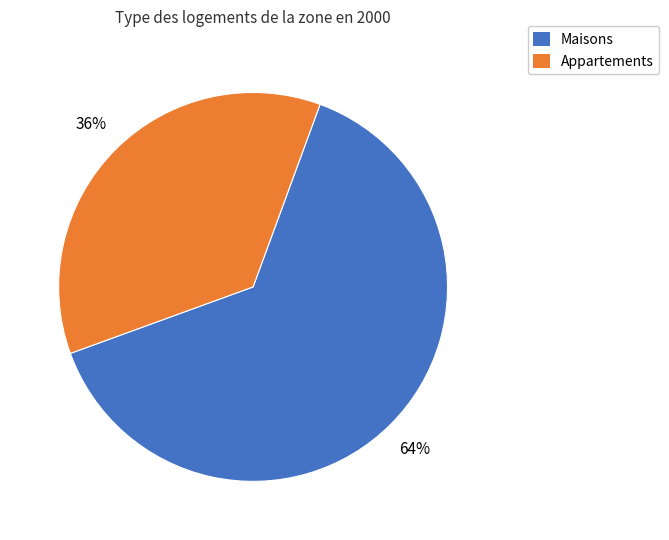

Which slice is the largest?

Maisons